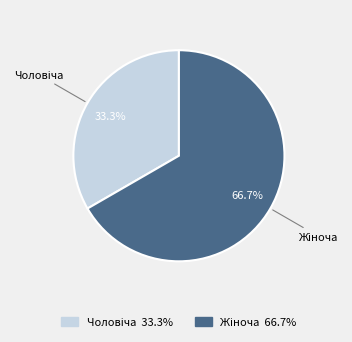

Is there a majority slice in this chart?

Yes